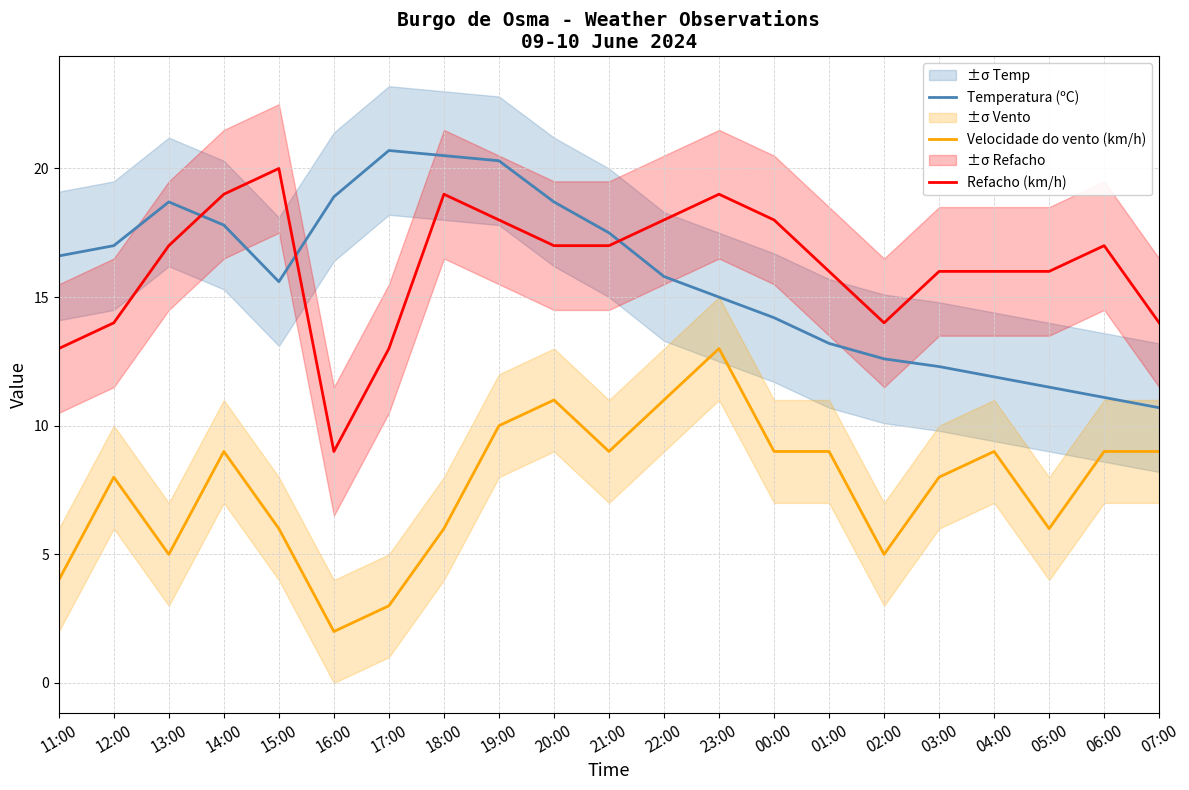

Reading left to right, list all the values displayed in this chart.

Temperatura (ºC): 16.6	17.0	18.7	17.8	15.6	18.9	20.7	20.5	20.3	18.7	17.5	15.8	15.0	14.2	13.2	12.6	12.3	11.9	11.5	11.1	10.7
Velocidade do vento (km/h): 4.0	8.0	5.0	9.0	6.0	2.0	3.0	6.0	10.0	11.0	9.0	11.0	13.0	9.0	9.0	5.0	8.0	9.0	6.0	9.0	9.0
Refacho (km/h): 13.0	14.0	17.0	19.0	20.0	9.0	13.0	19.0	18.0	17.0	17.0	18.0	19.0	18.0	16.0	14.0	16.0	16.0	16.0	17.0	14.0